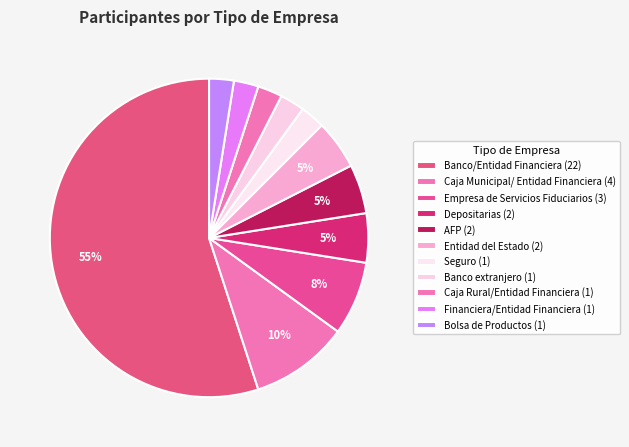

What is the change in value from Banco/Entidad Financiera to Bolsa de Productos?

-21